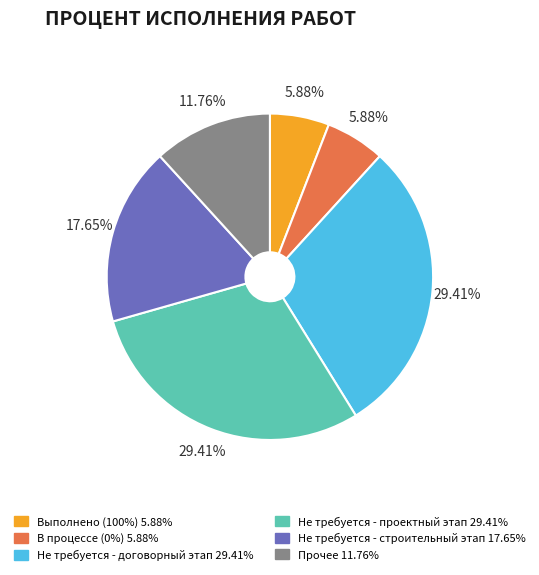

Does any single category account for the majority?

No